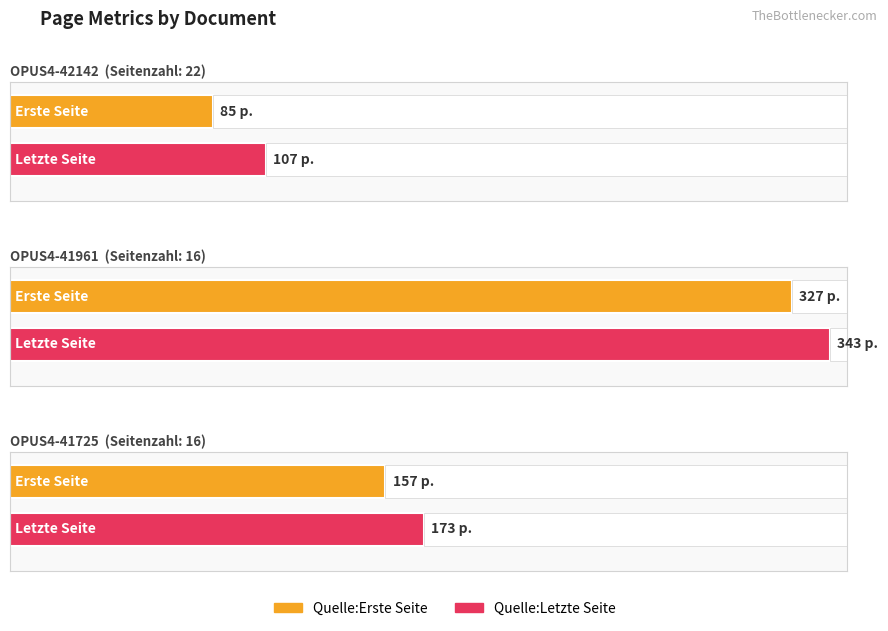

What is the greatest value displayed?

343